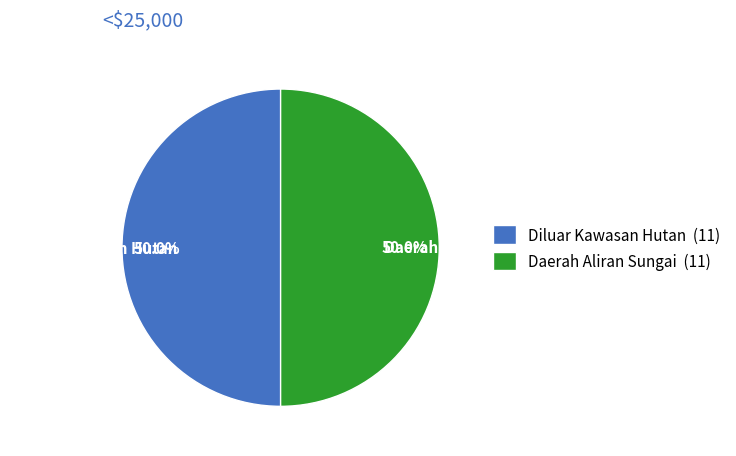

What is the ratio of the value at Daerah Aliran Sungai to the value at Diluar Kawasan Hutan?

1.0